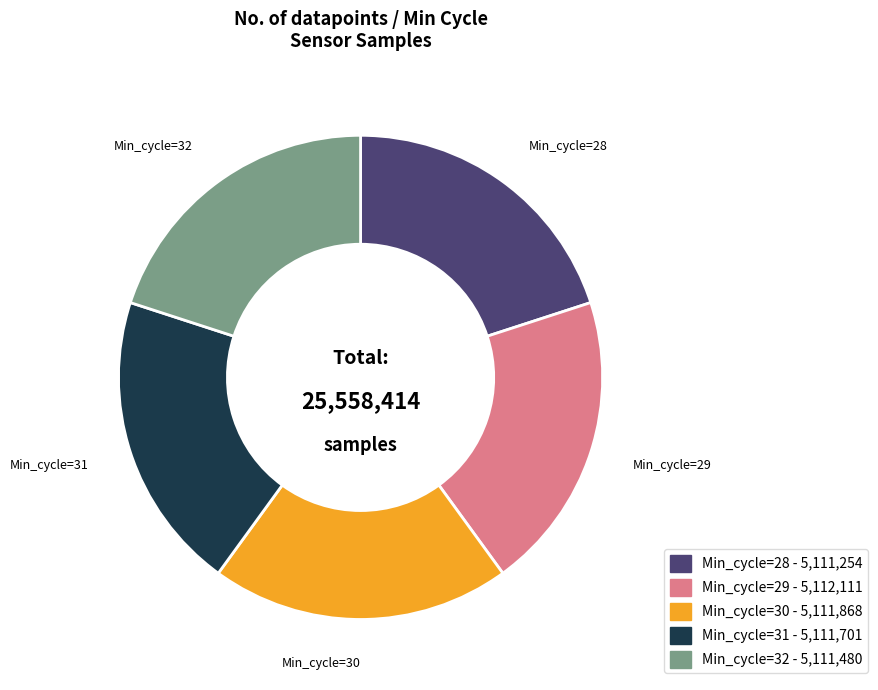

How many segments does this pie chart have?

5